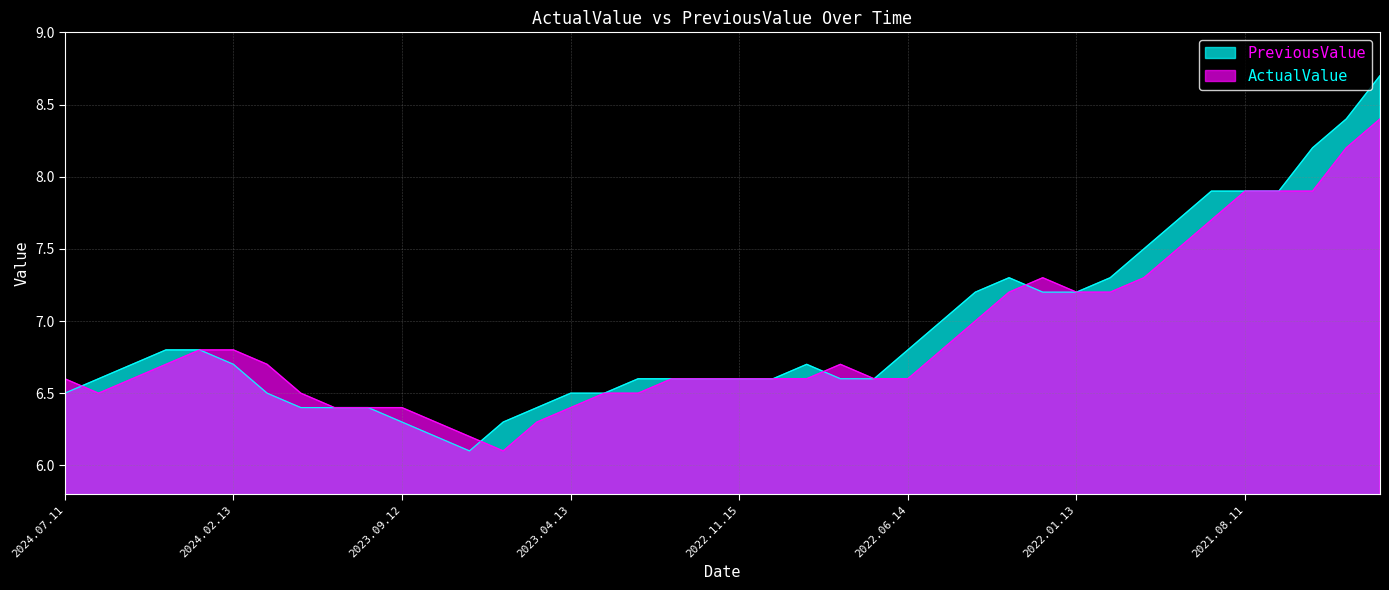

List the series in order of their overall mean, highest first.

PreviousValue, ActualValue